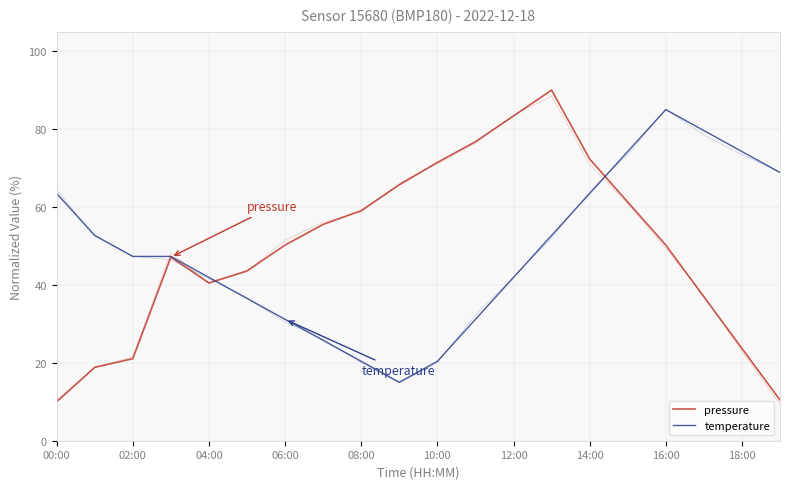

Which label corresponds to the smallest value in the chart?

00:00